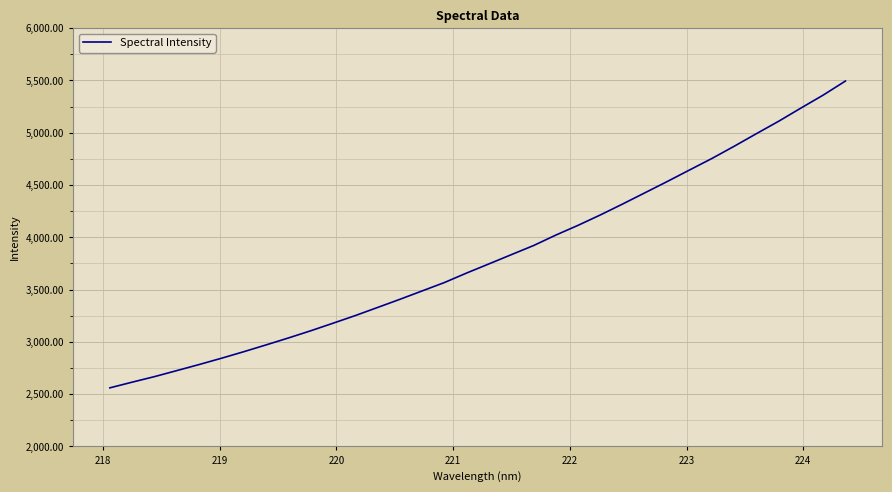

What is the minimum value shown in the chart?

2560.7